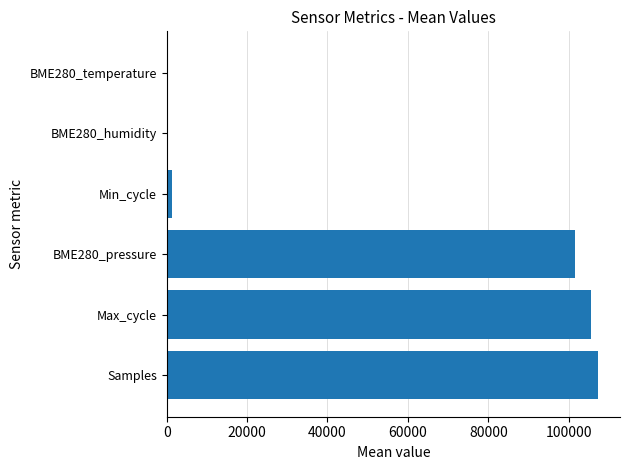

How many data points are above 101557?

3